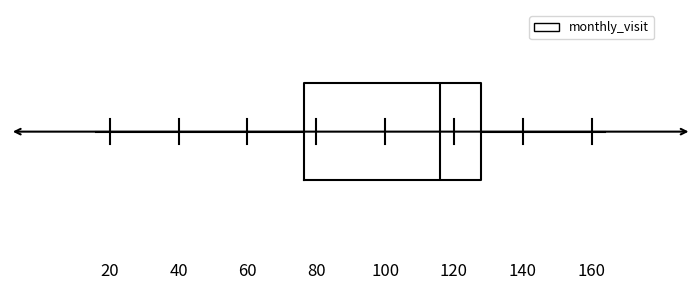

Where does the median line of the box sit on the x-axis? The values are not printed on the chart, so give them approximately, as read against the axis.

116